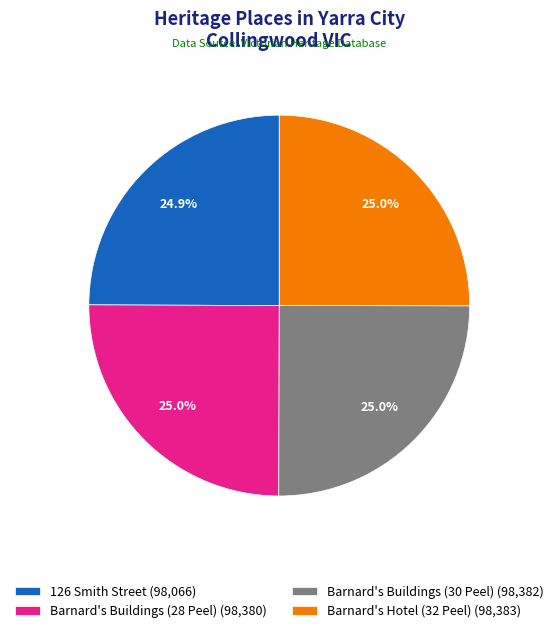

How many segments does this pie chart have?

4